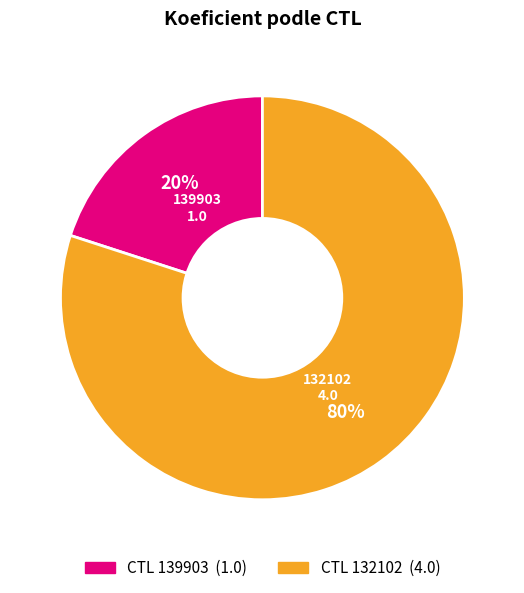

What percentage is the CTL 139903 (1.0) slice, to the nearest percent?

20%